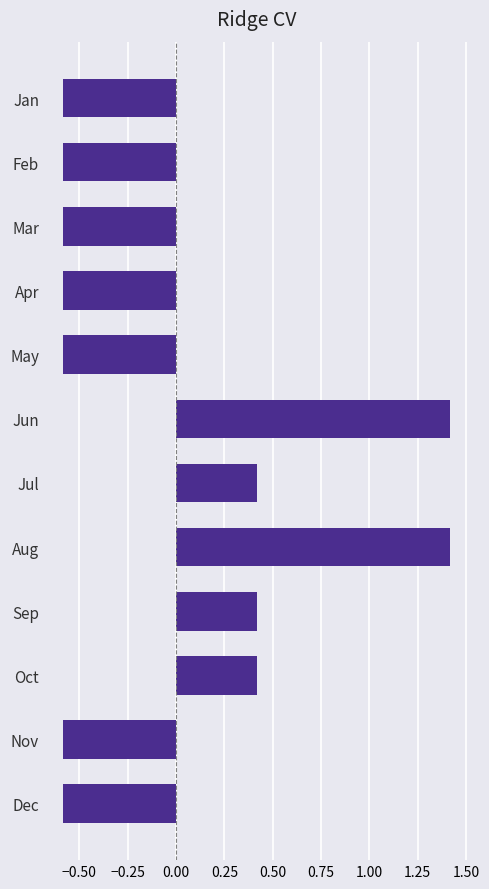

What is the difference between the second highest and minimum values?

2.0